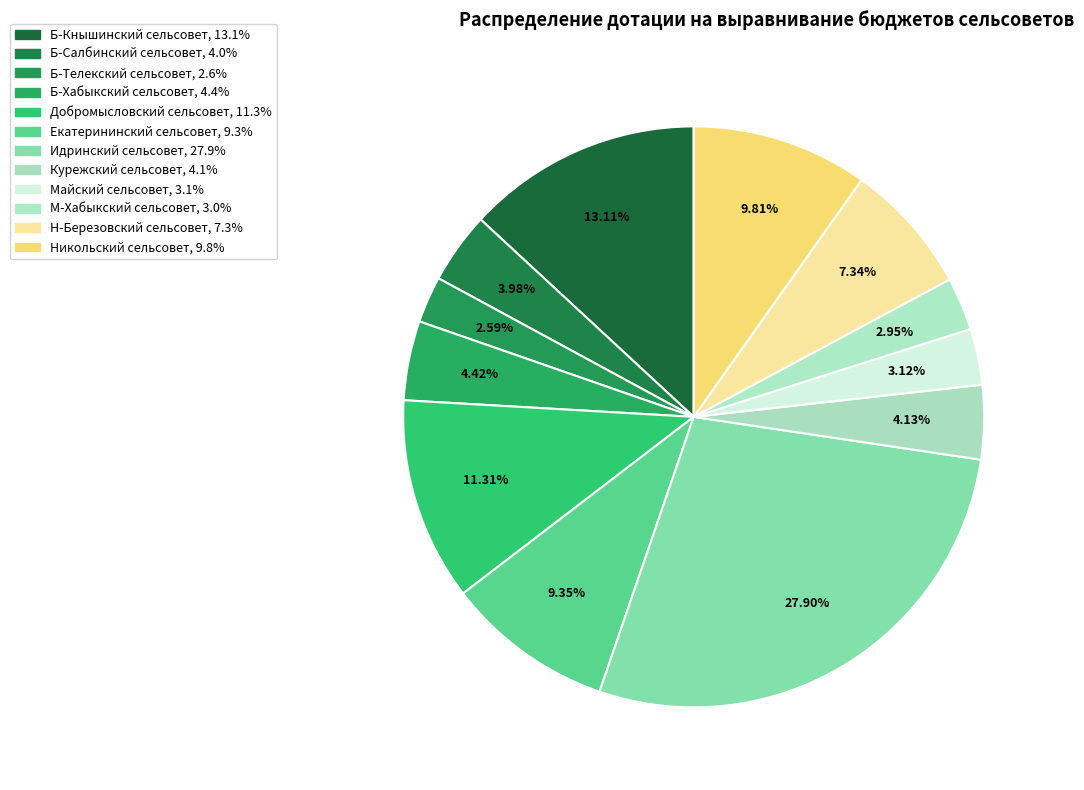

How many slices are in this pie chart?

12